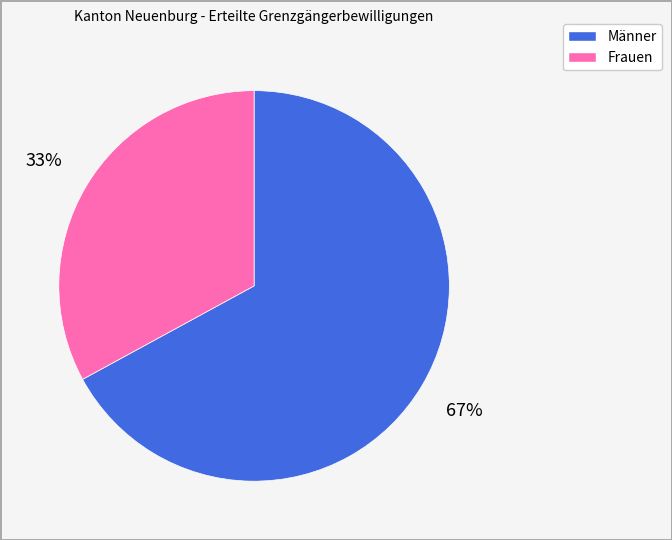

Approximately how many times larger is the value at Frauen compared to Männer?

0.5